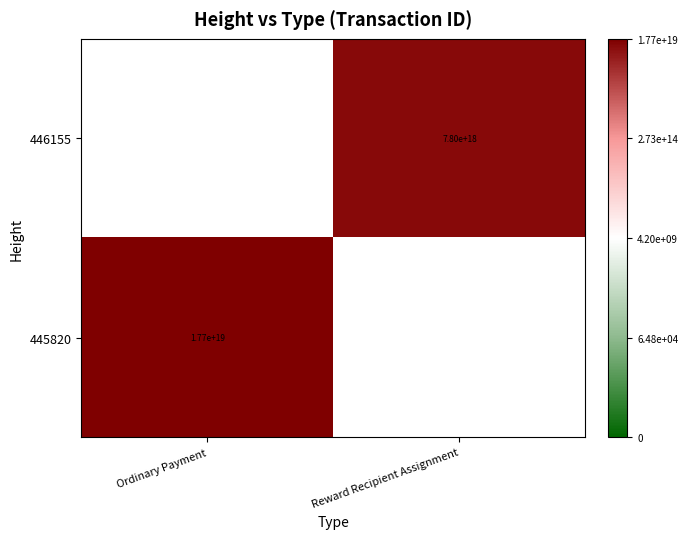

Is the value of 445820 at Ordinary Payment greater than the value of 446155 at Reward Recipient Assignment?

Yes